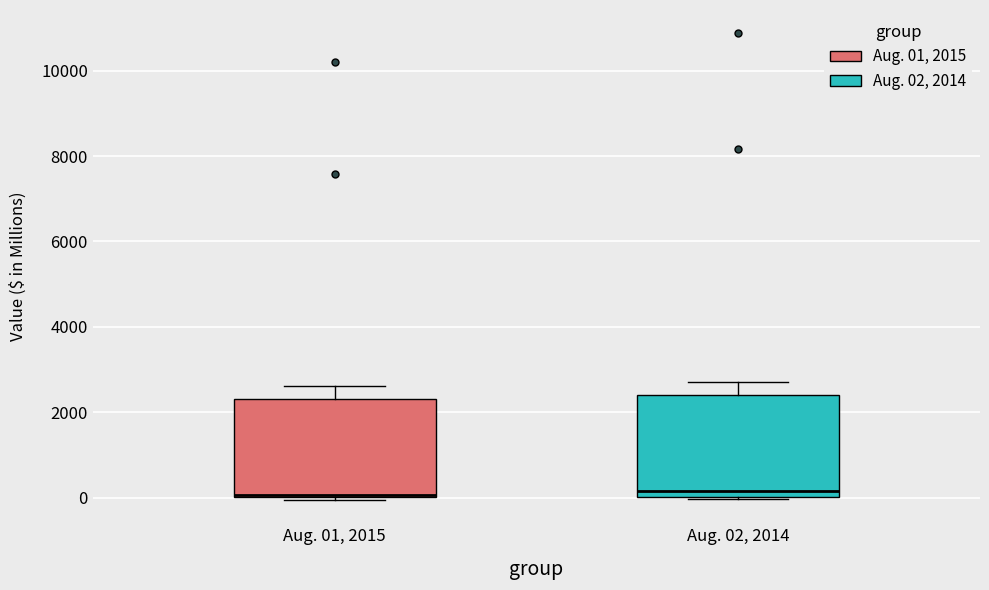

Where is the upper edge of the box for Aug. 01, 2015 on the y-axis? The values are not printed on the chart, so give them approximately, as read against the axis.

2400